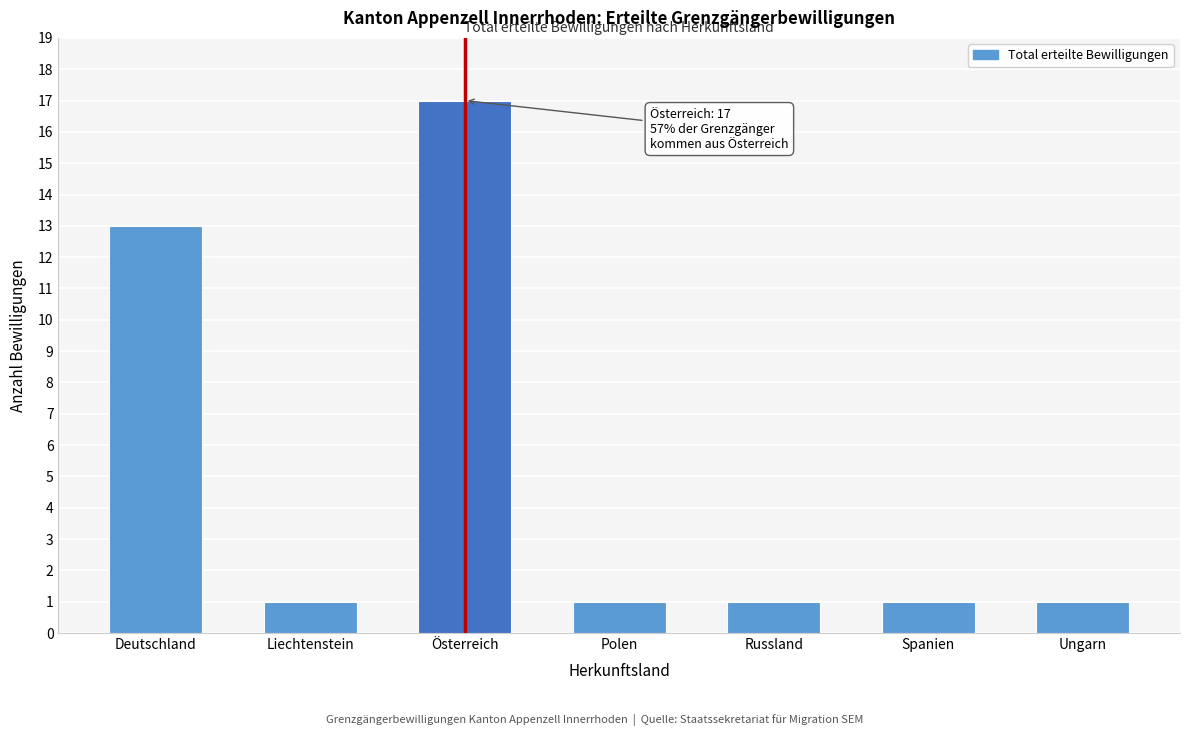

Reading left to right, list all the values displayed in this chart.

Deutschland=13	Liechtenstein=1	Österreich=17	Polen=1	Russland=1	Spanien=1	Ungarn=1